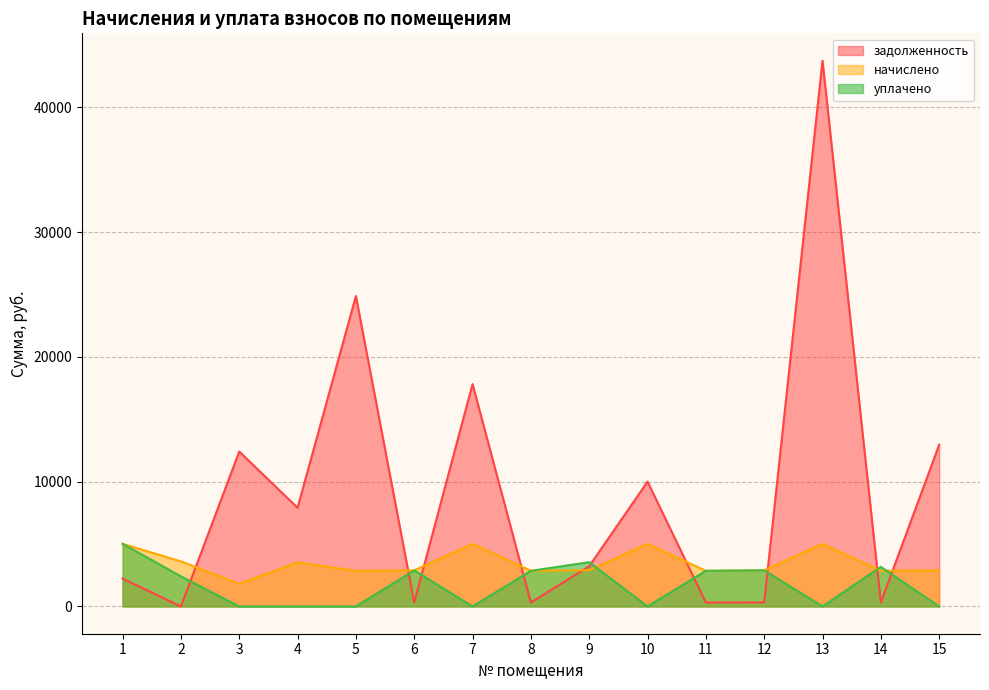

Reading right to left, list all the values displayed in this chart.

задолженность: 12960.9	317.2	43747.8	321.1	317.2	10000.0	3224.0	317.2	17822.4	321.1	24882.2	7909.4	12414.3	0.0	2230.8
начислено: 2889.9	2854.8	5019.3	2889.9	2854.8	5019.3	2901.6	2854.8	5019.3	2889.9	2854.8	3533.4	1813.5	3609.4	5019.3
уплачено: 0.0	3172.0	0.0	2889.9	2854.8	0.0	3546.4	2854.8	0.0	2889.9	0.0	0.0	0.0	2409.1	5019.3